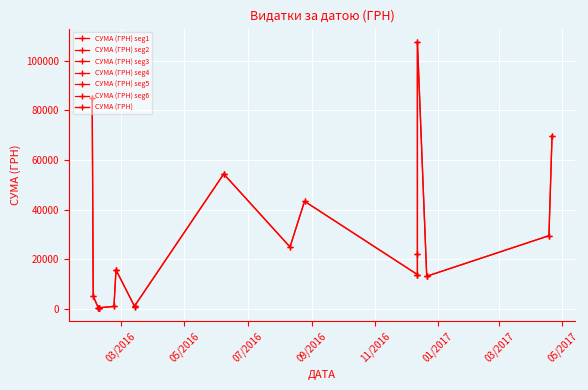

What is the difference between the values at 09.02.2016 and 12.12.2016?

107240.1